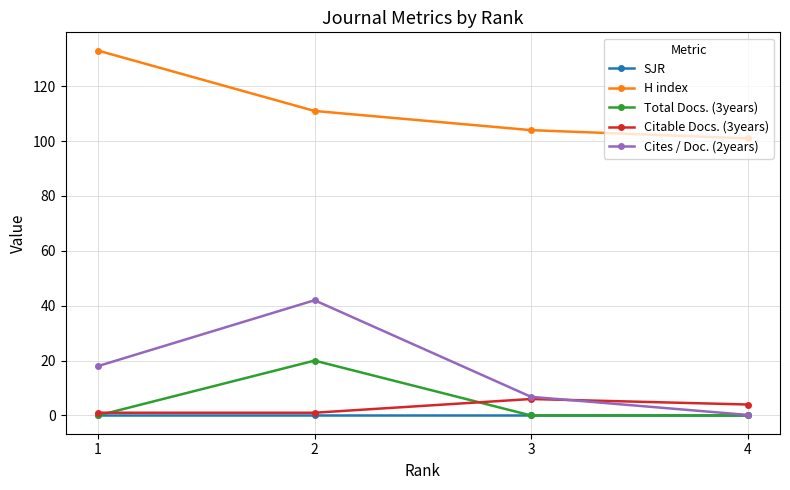

Is it true that Total Docs. (3years) equals 0.0 at 1?

True